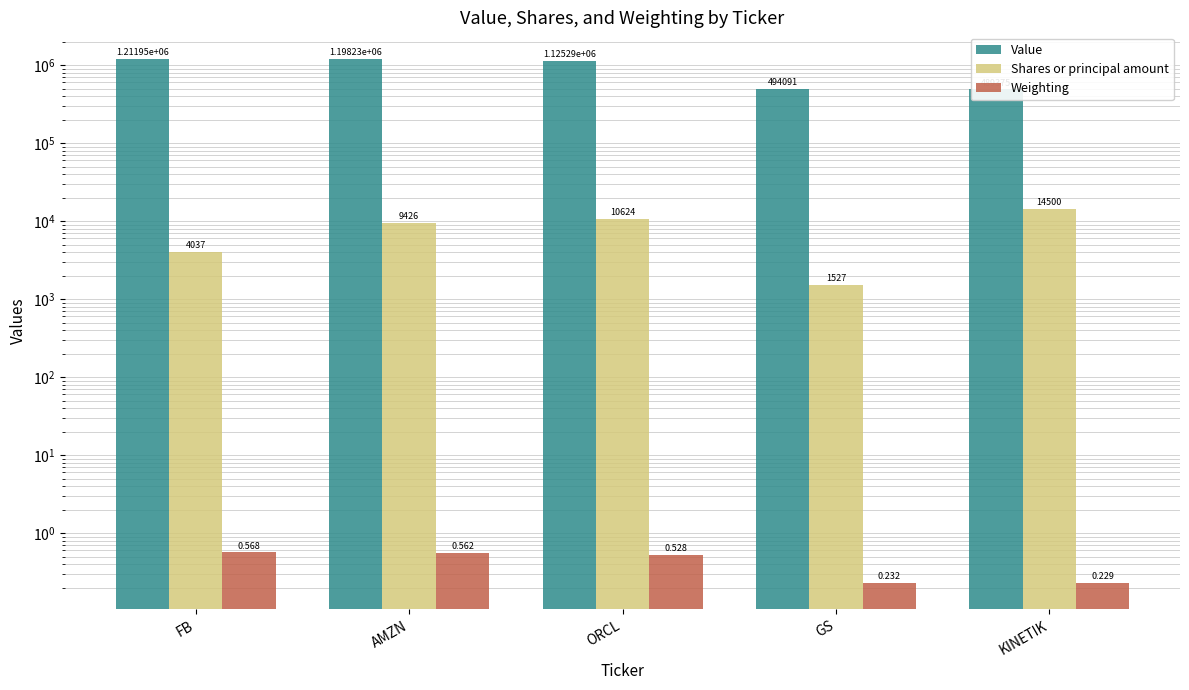

At which category is the sum across all series the highest?

FB